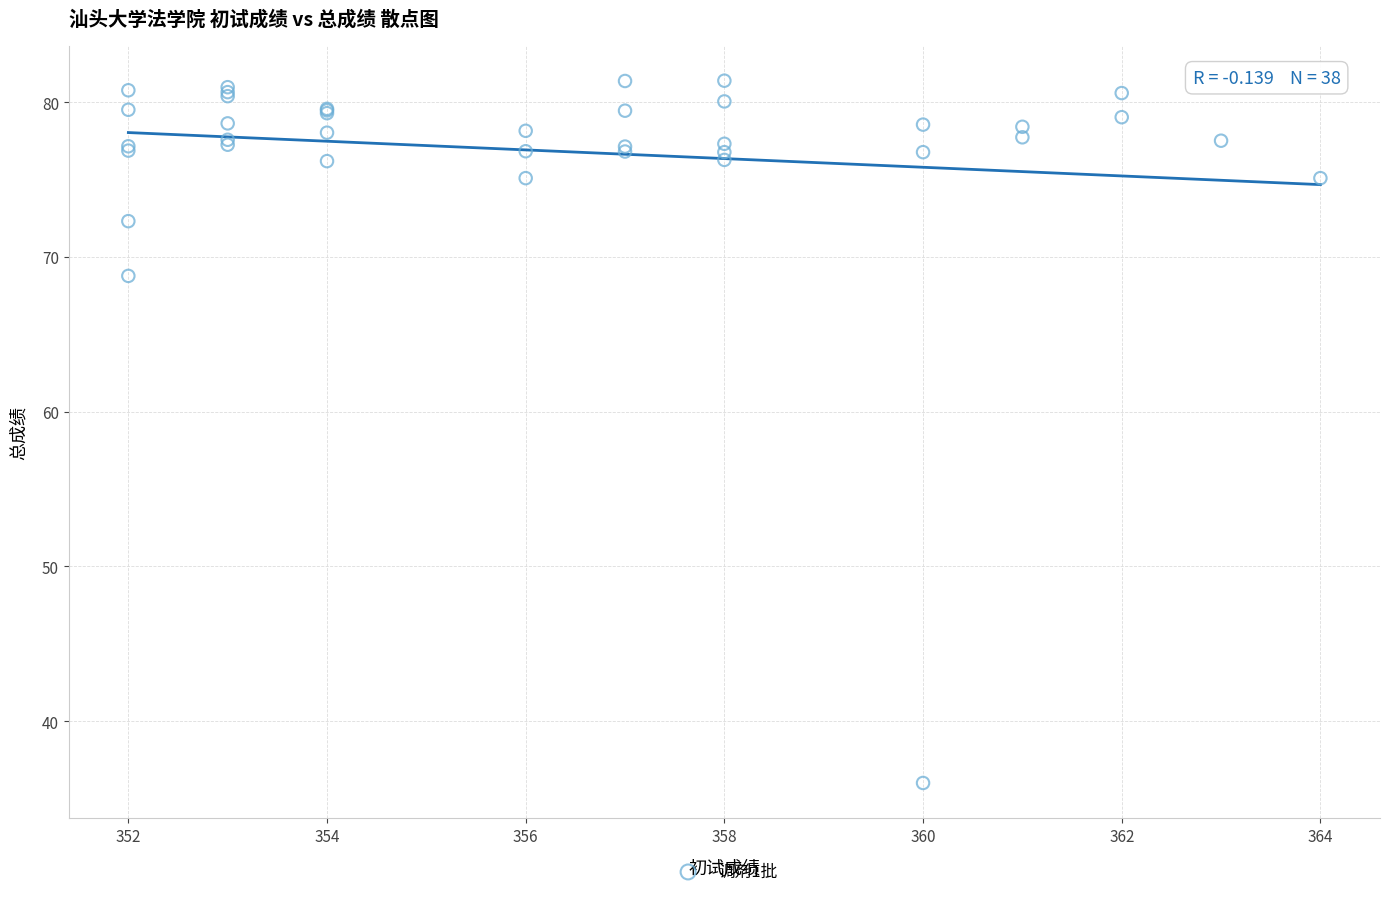

What Y value in the scatter plot is closest to 58?

68.8